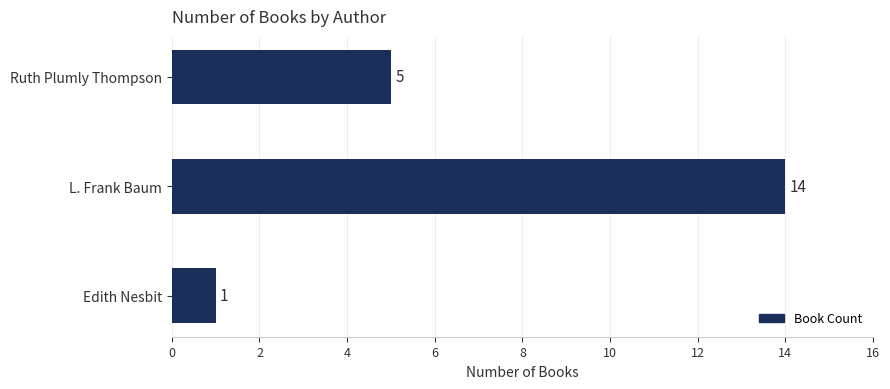

How many series are shown in this chart?

1